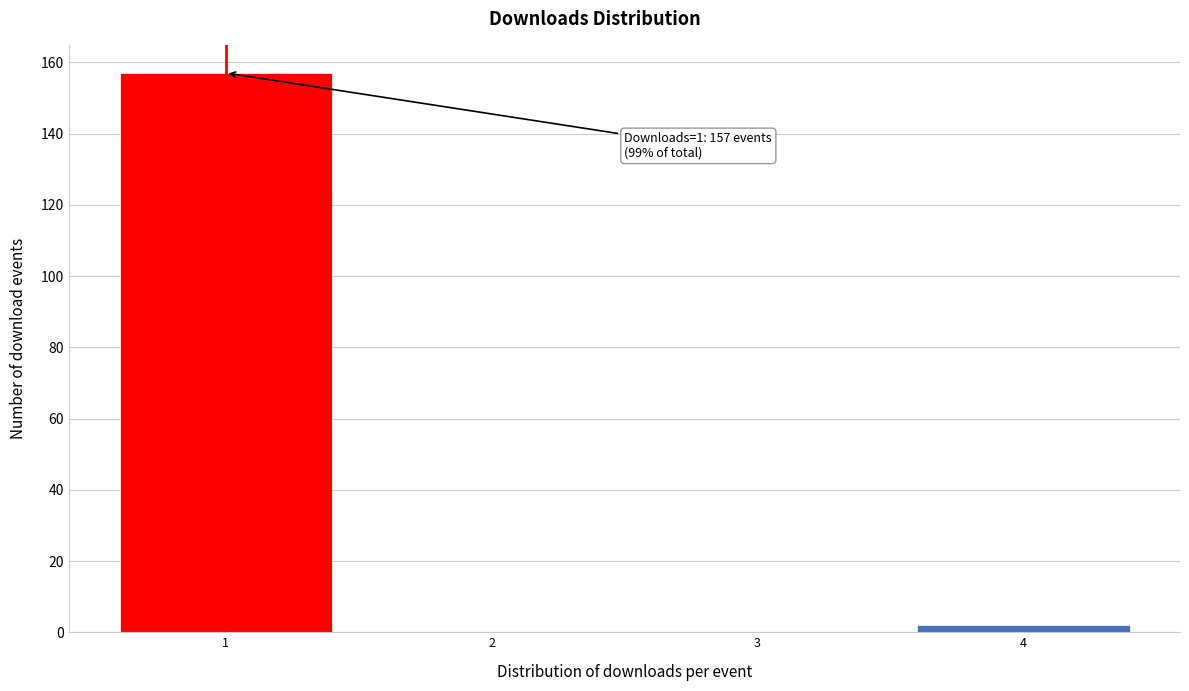

Reading right to left, list all the values displayed in this chart.

4=2	3=0	2=0	1=157